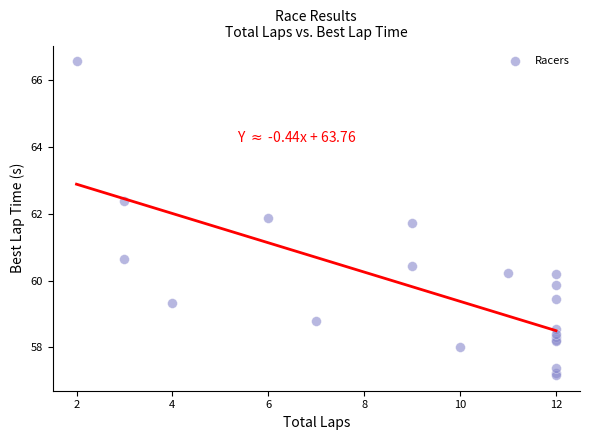

What Y value in the scatter plot is closest to 61?

60.7